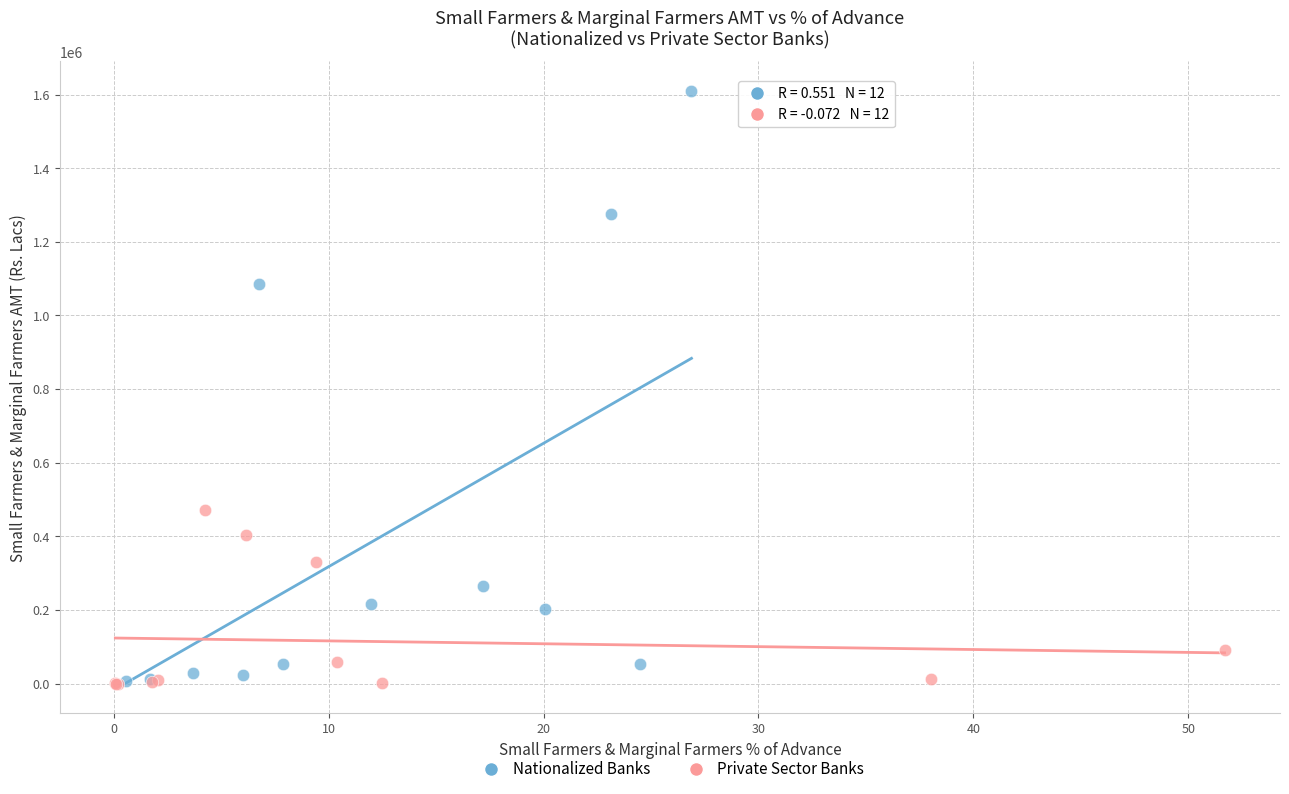

What are all the series names shown in the legend?

Nationalized Banks, Private Sector Banks